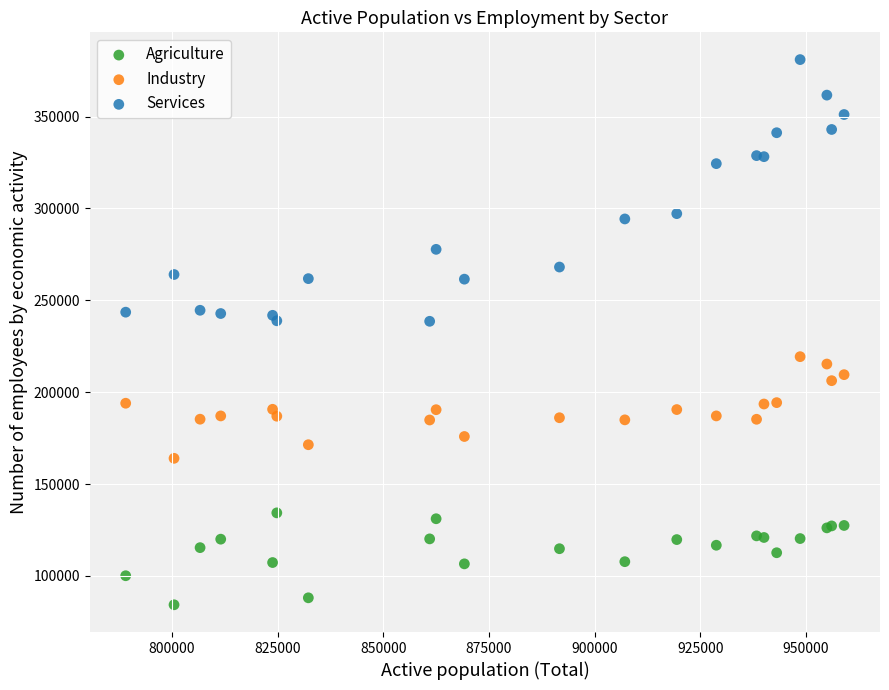

What is the X range (max minus min) for the scatter plot?

169916.8